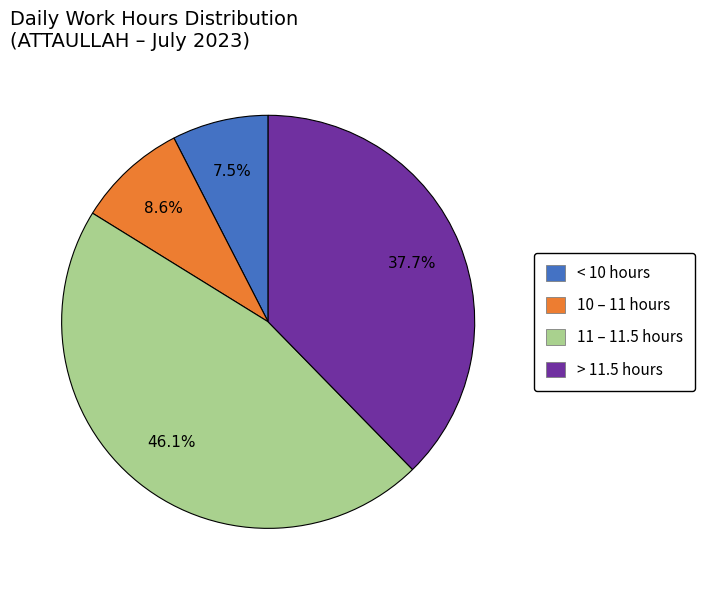

Which category has the biggest portion of the pie?

11 – 11.5 hours